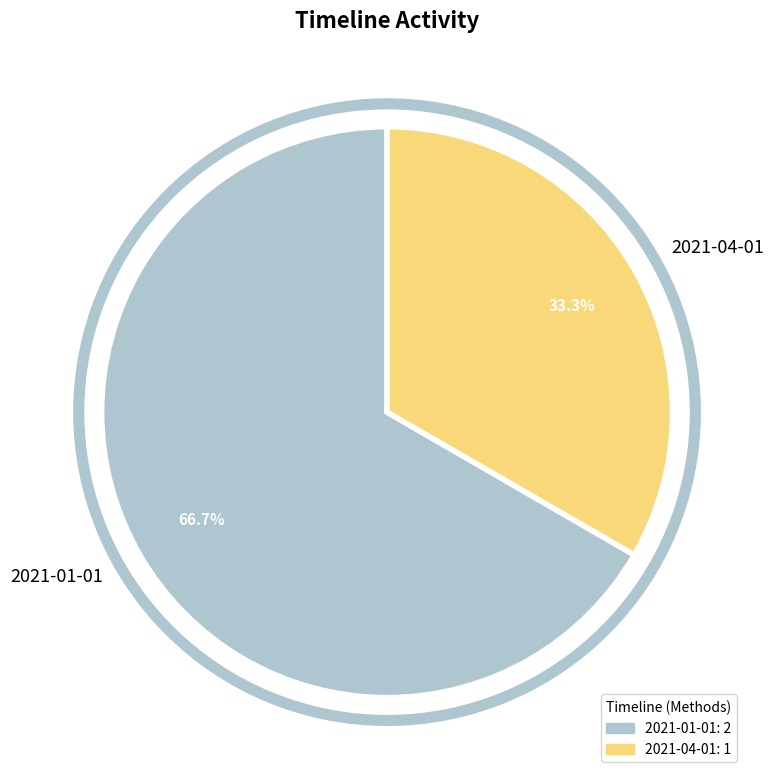

Is there a majority slice in this chart?

Yes